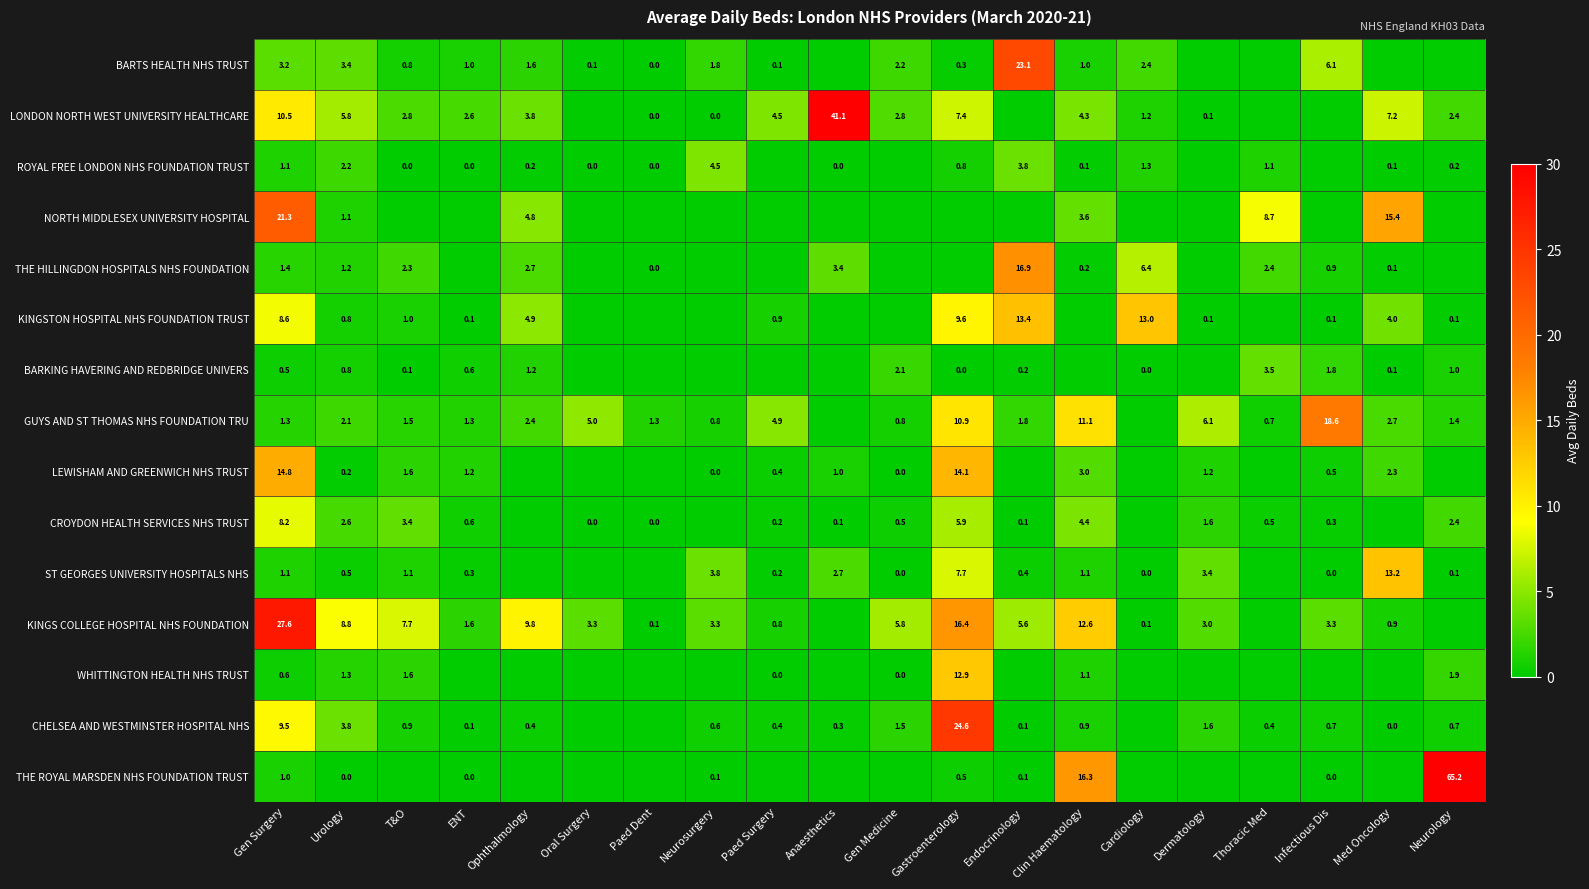

What is the difference between the highest and lowest values at ENT?

2.6